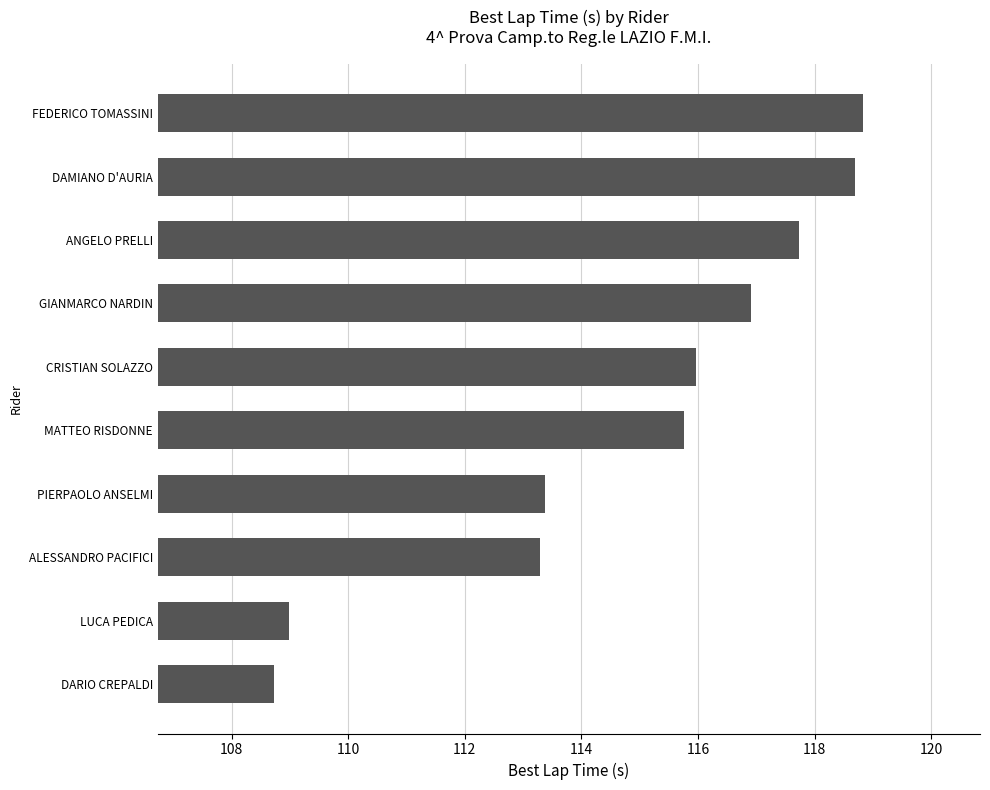

Does the chart contain any negative values?

No